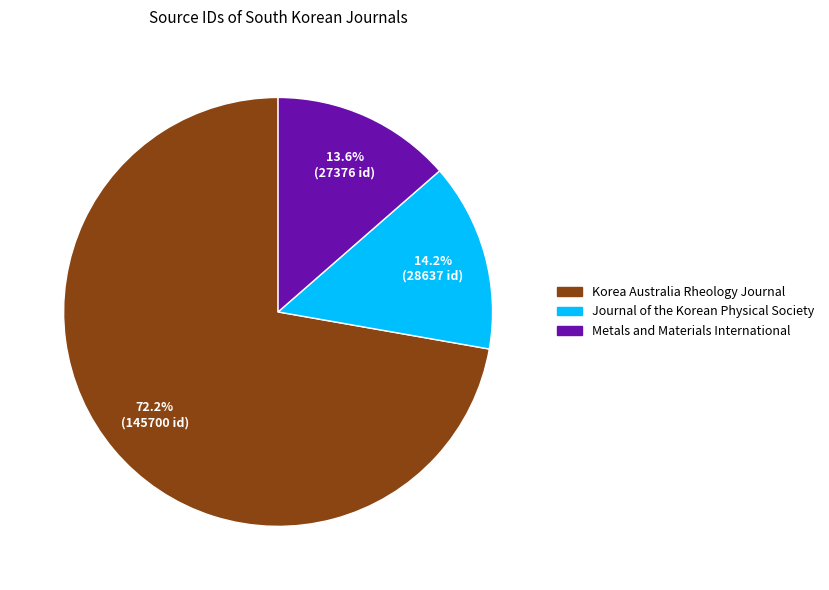

To the nearest percent, what is the combined percentage of Journal of the Korean Physical Society and Korea Australia Rheology Journal?

86%